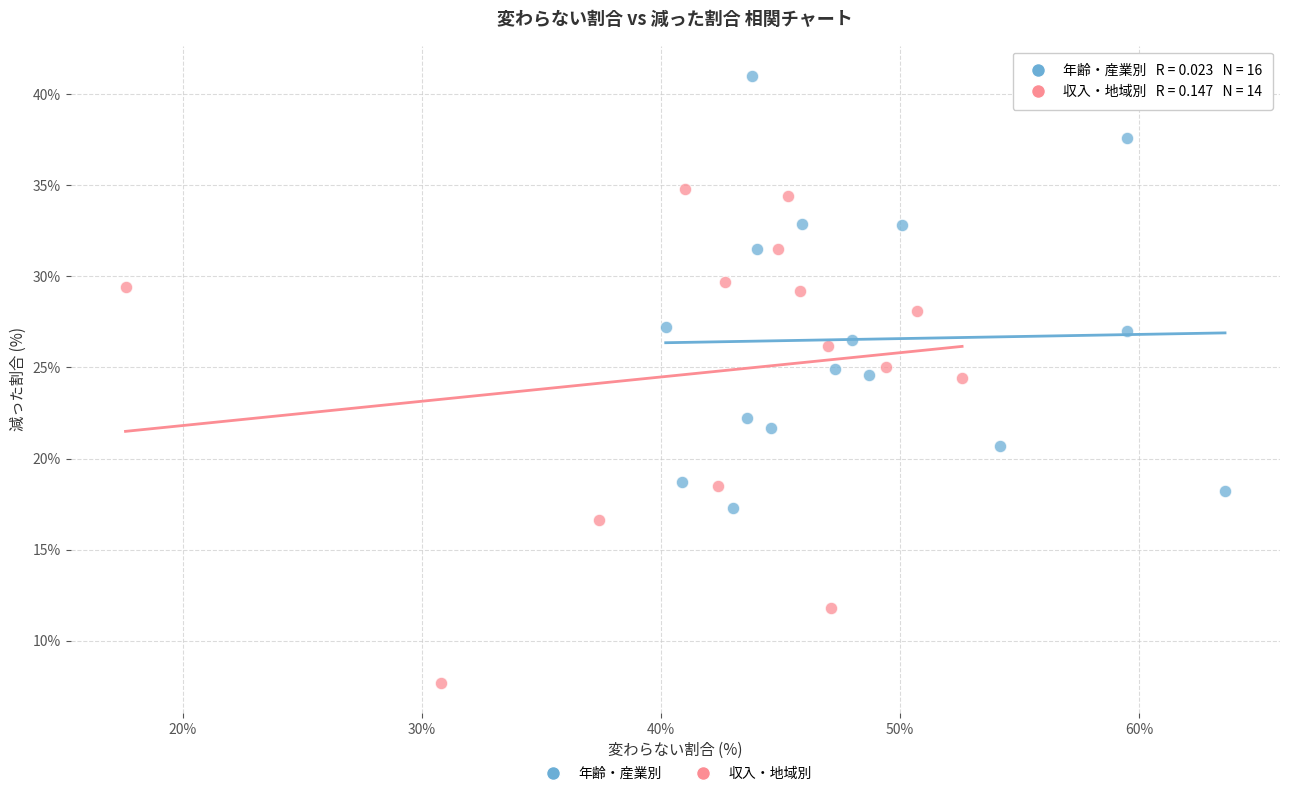

Which series reaches the maximum Y coordinate?

年齢・産業別